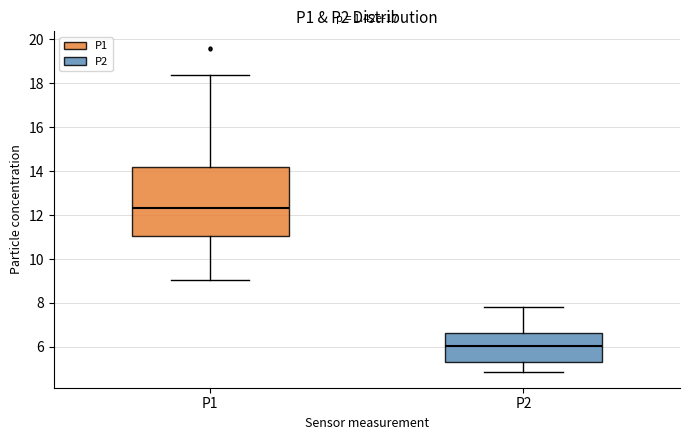

Which box is the tallest, from its lower edge to its upper edge?

P1